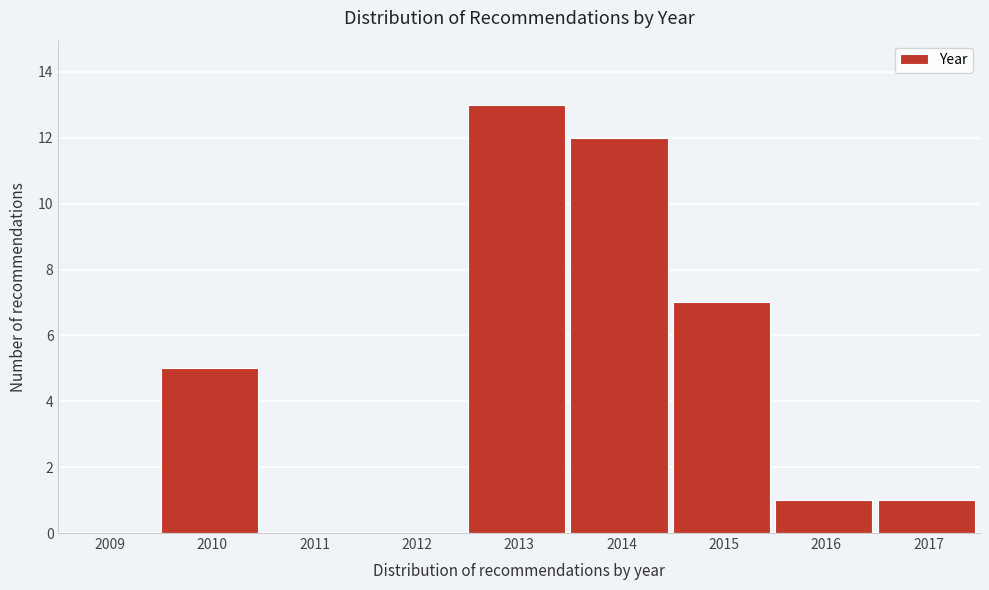

Reading right to left, transcribe all the data shown in this chart.

2017=1	2016=1	2015=7	2014=12	2013=13	2012=0	2011=0	2010=5	2009=0